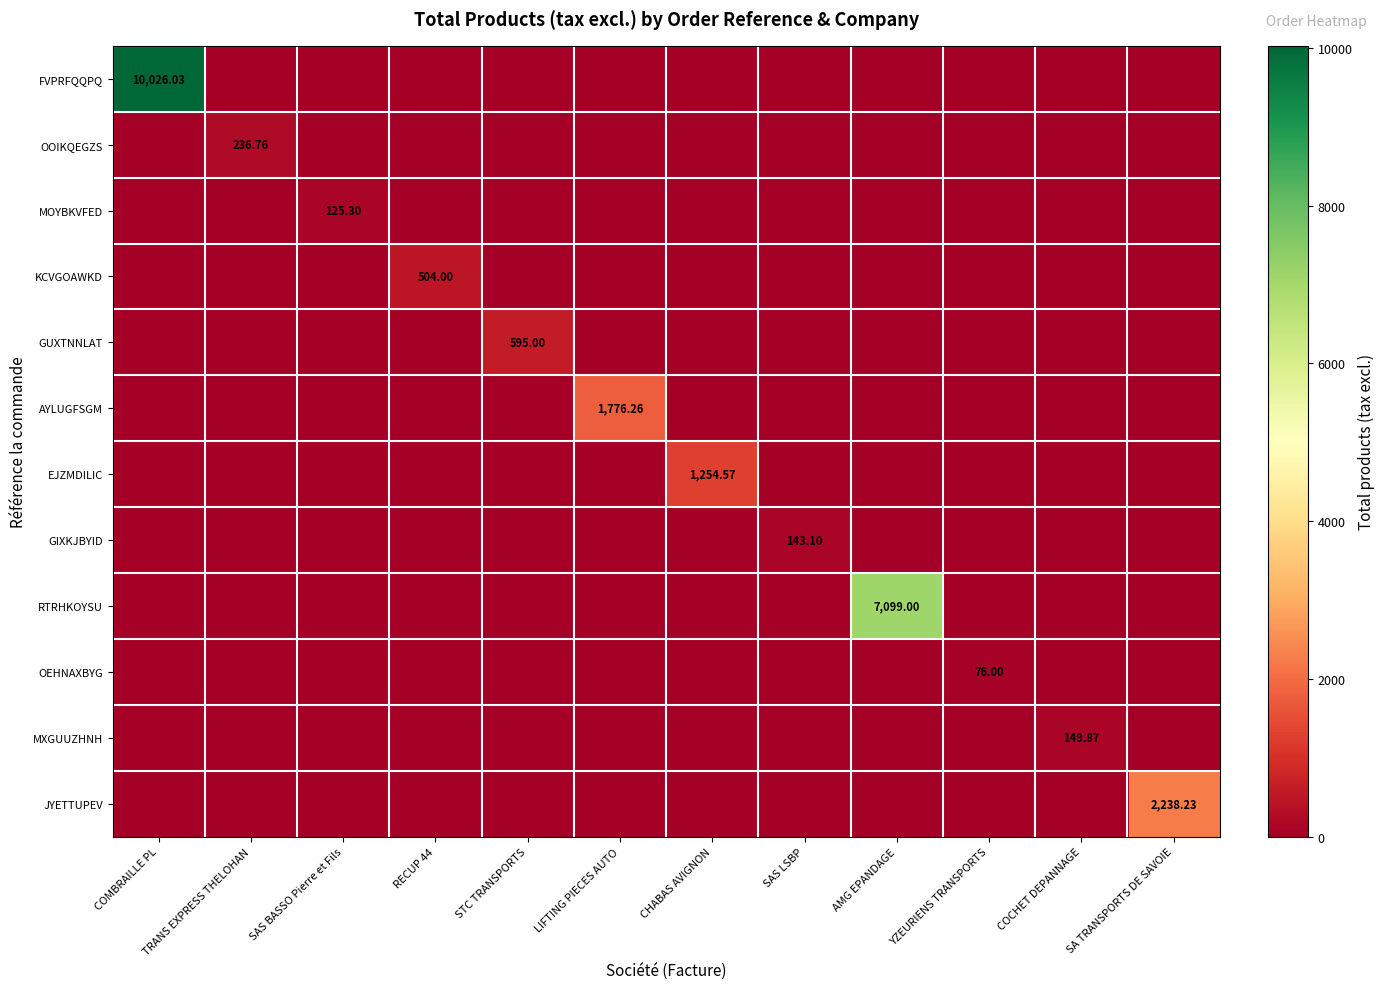

What is the total value across all series at COCHET DEPANNAGE?

149.9